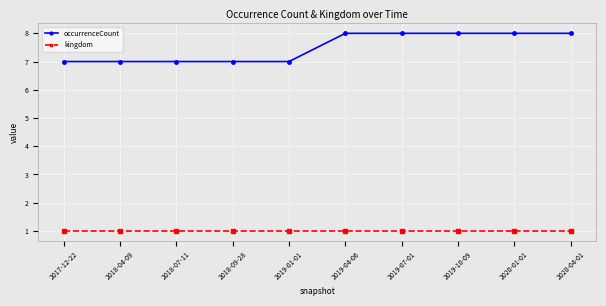

Reading left to right, transcribe all the data shown in this chart.

occurrenceCount: 7	7	7	7	7	8	8	8	8	8
kingdom: 1	1	1	1	1	1	1	1	1	1